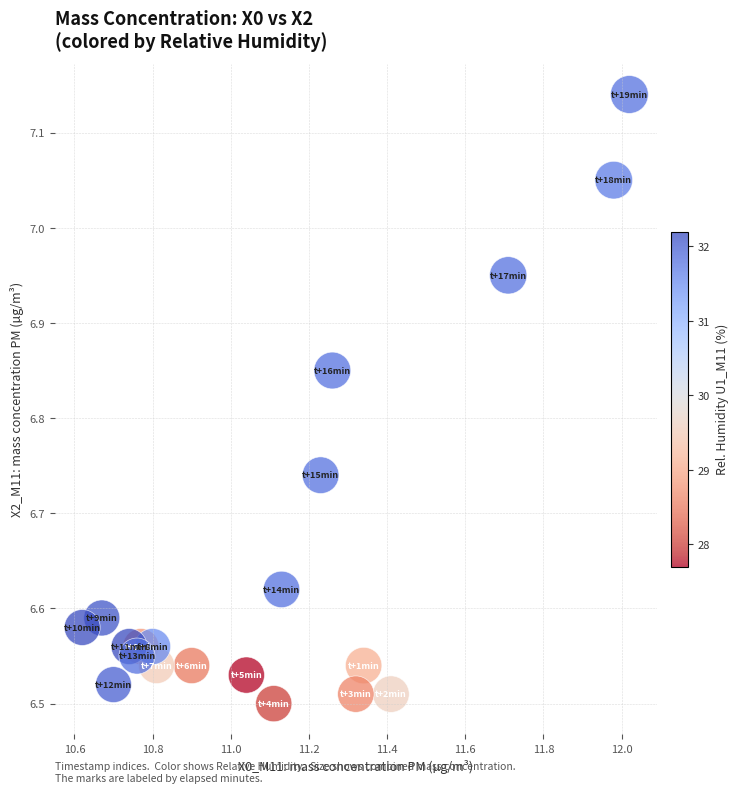

What is the range of Y values (max minus min)?

0.6